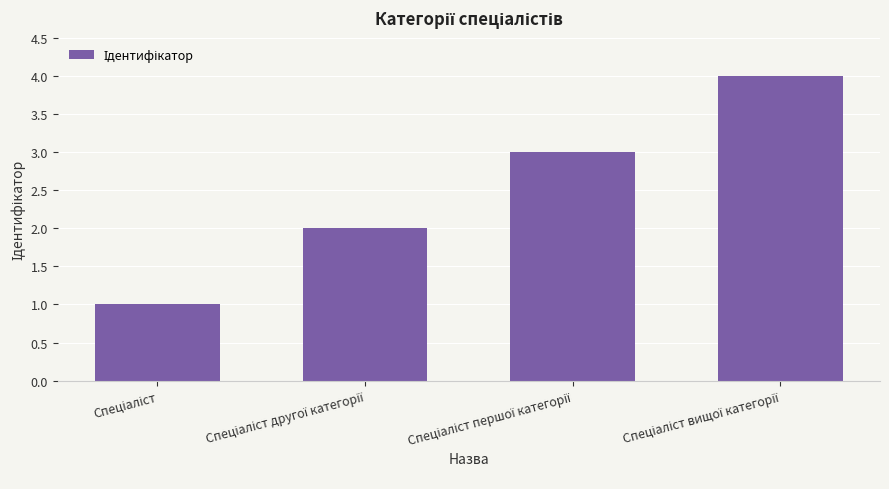

What is the sum of all values?

10